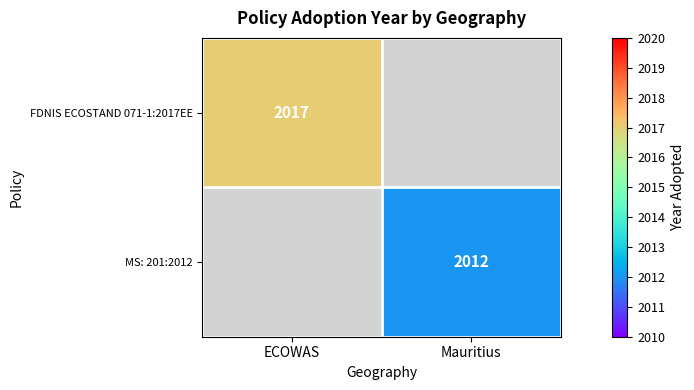

True or false: MS: 201:2012 has a value of 2702 at Mauritius.

False